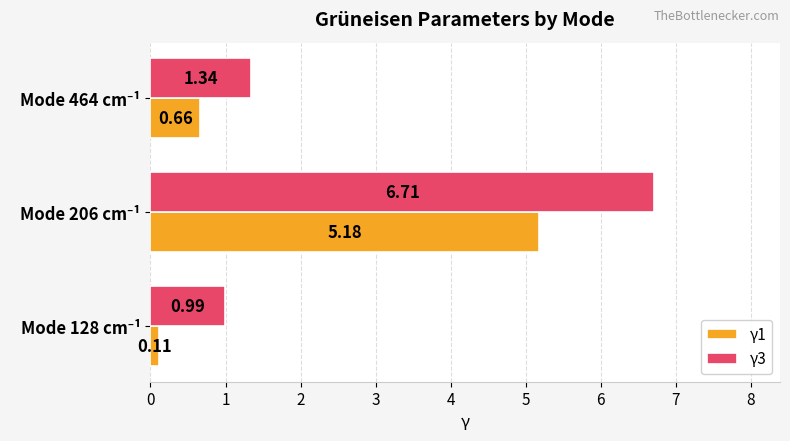

What is the difference between the maximum and minimum values in the γ1 series?

5.1